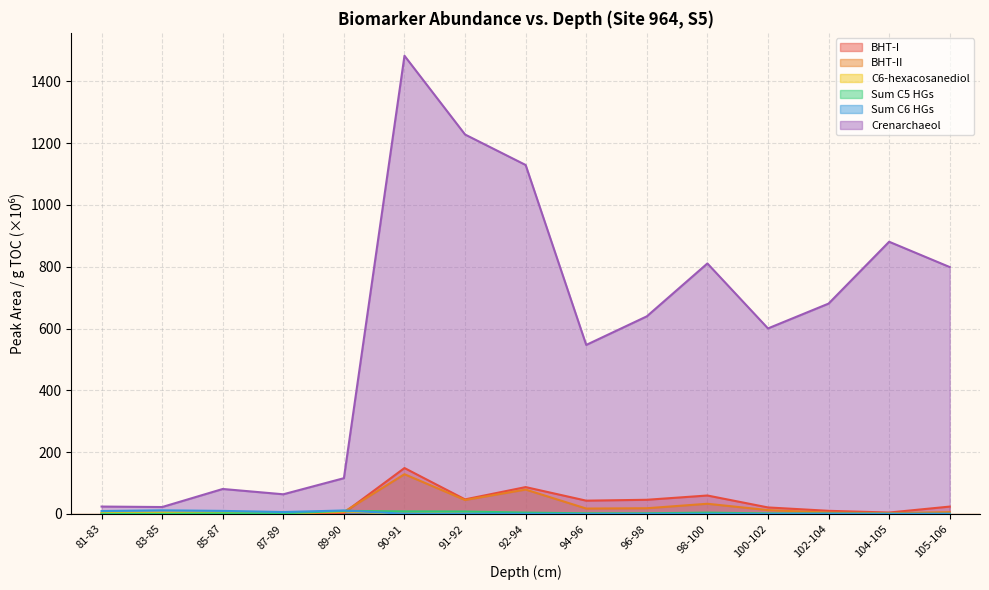

How many values in the Sum C5 HGs series are below 2?

7